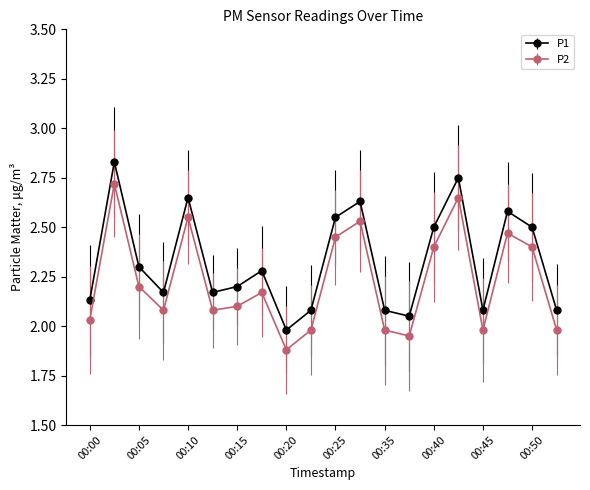

In P2, how many points are lower than both neighbors (excluding endpoints)?

5